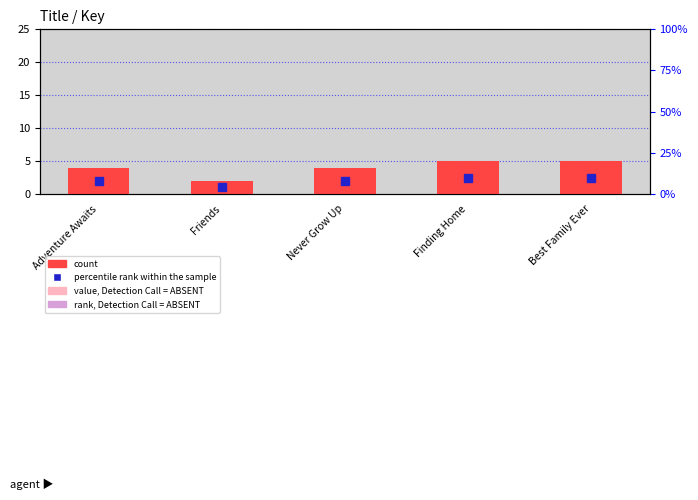

What is the change in value from Adventure Awaits to Best Family Ever?

+1